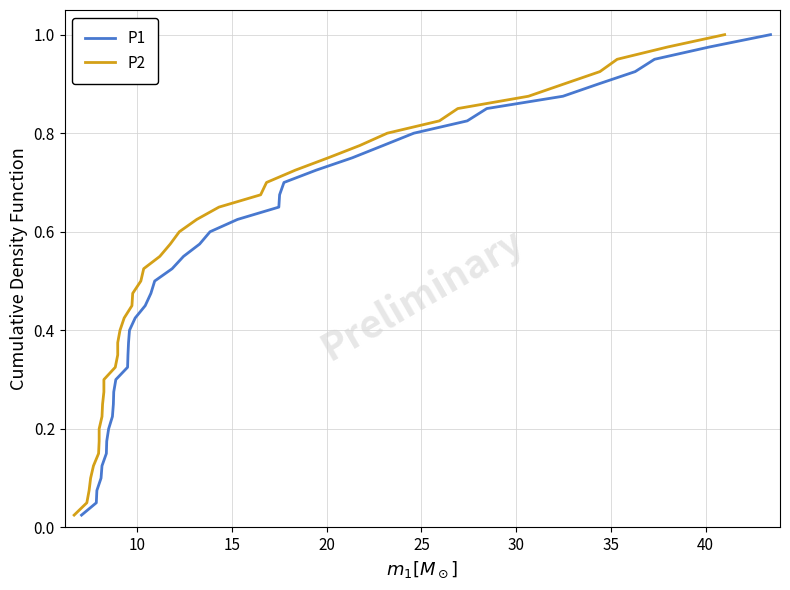

At how many categories does at least one series exceed 0?

40